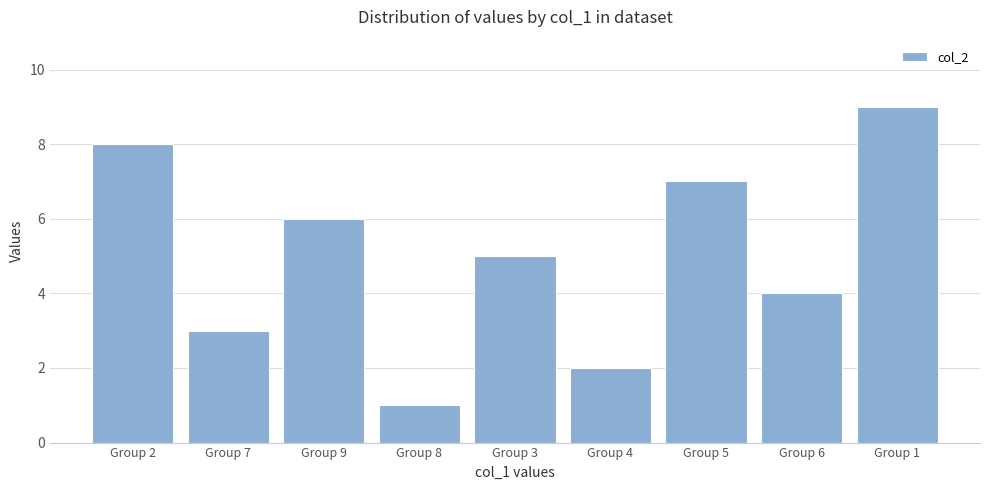

Reading left to right, extract all data points from this chart.

Group 2=8	Group 7=3	Group 9=6	Group 8=1	Group 3=5	Group 4=2	Group 5=7	Group 6=4	Group 1=9